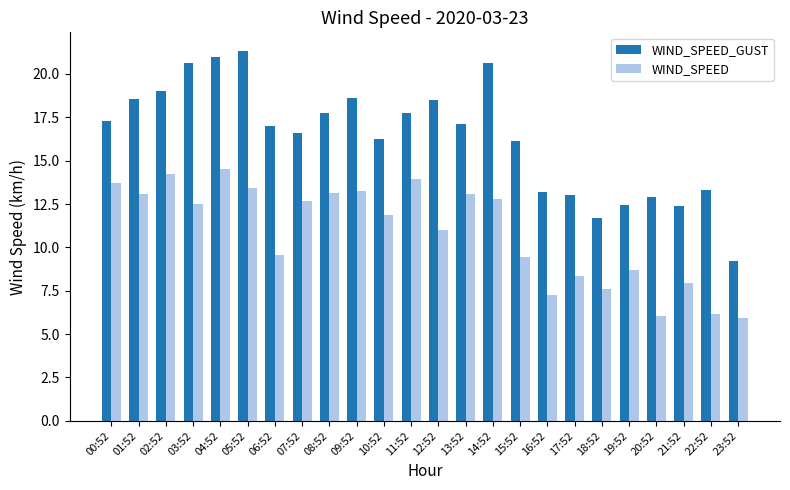

At 19:52, list the series in order from largest to smallest.

WIND_SPEED_GUST, WIND_SPEED